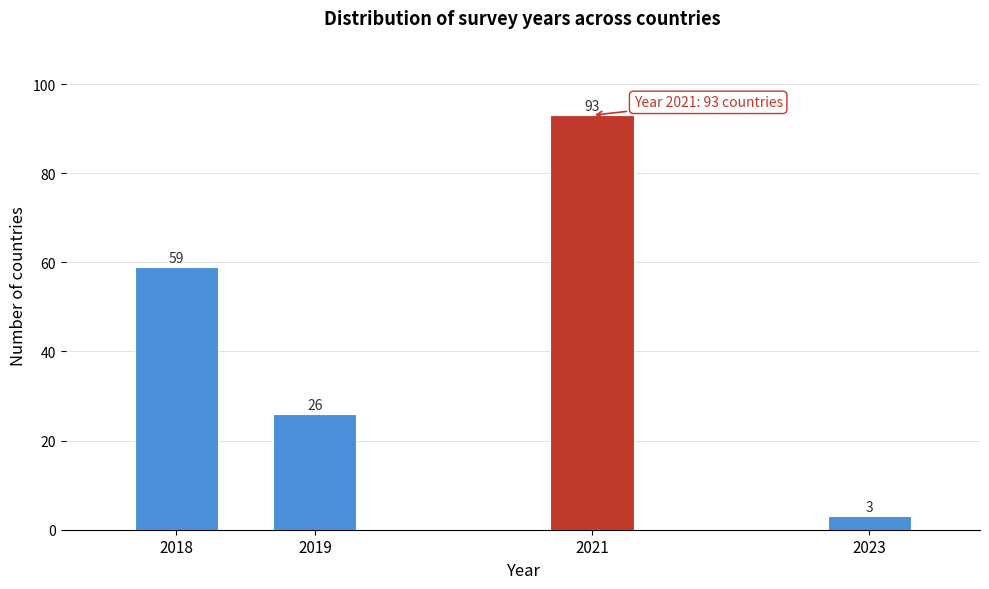

Reading left to right, what are all the values shown in this chart?

59	26	93	3